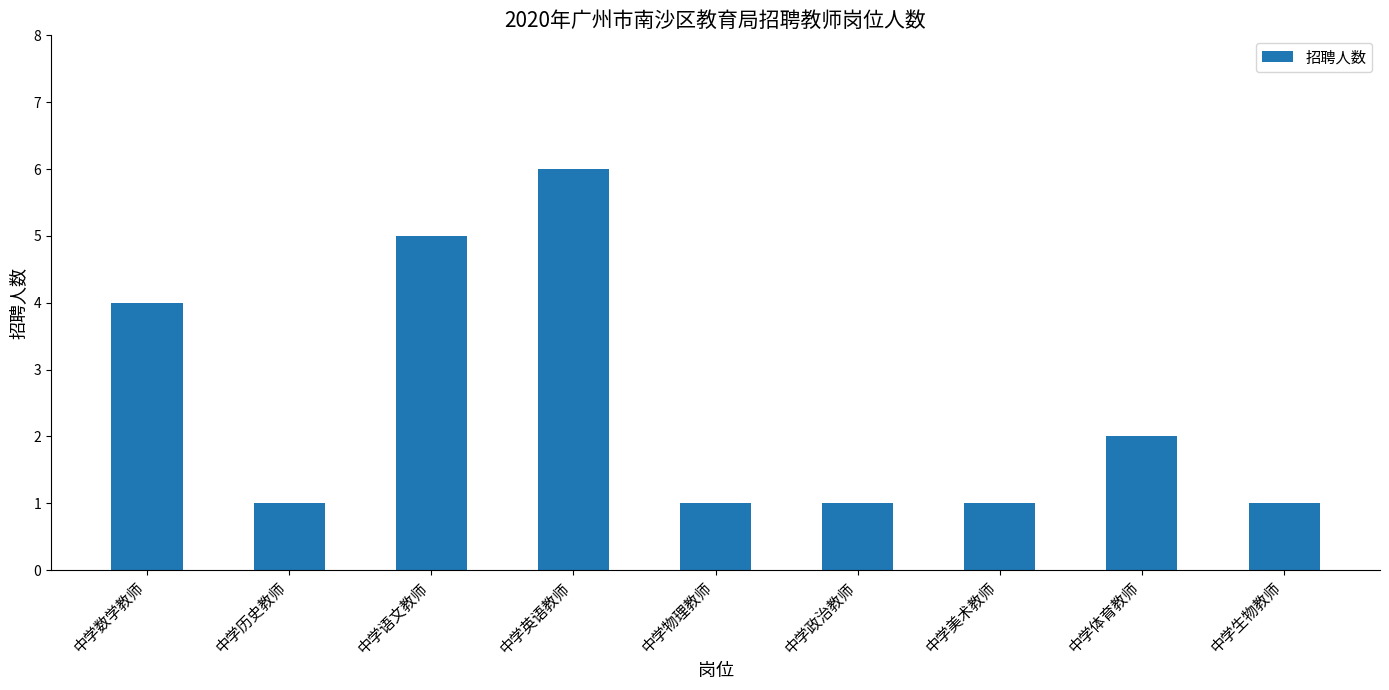

The chart shows a value of 2 at 中学体育教师. True or false?

True